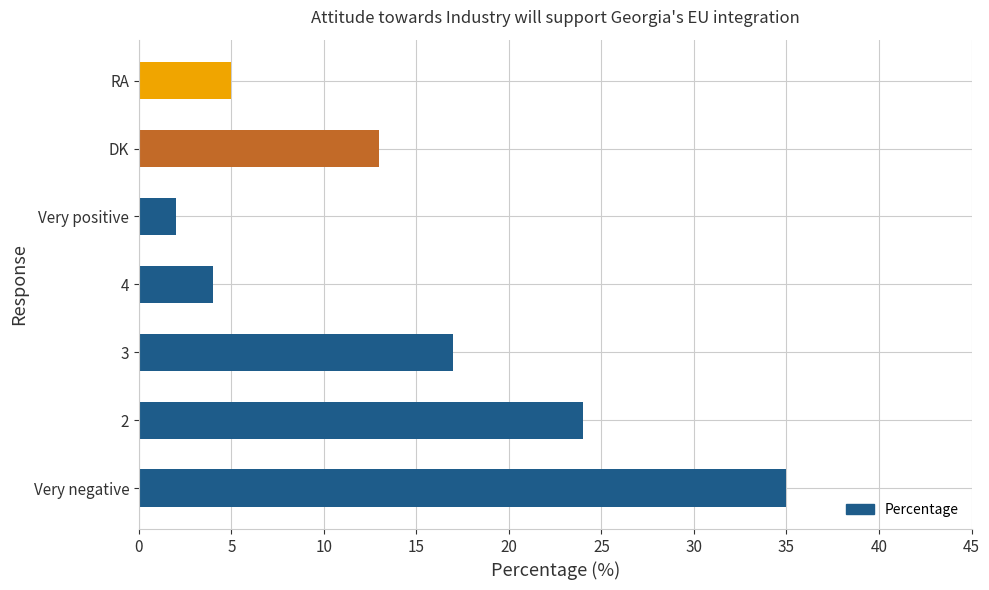

True or false: the data shows 13 at DK.

True